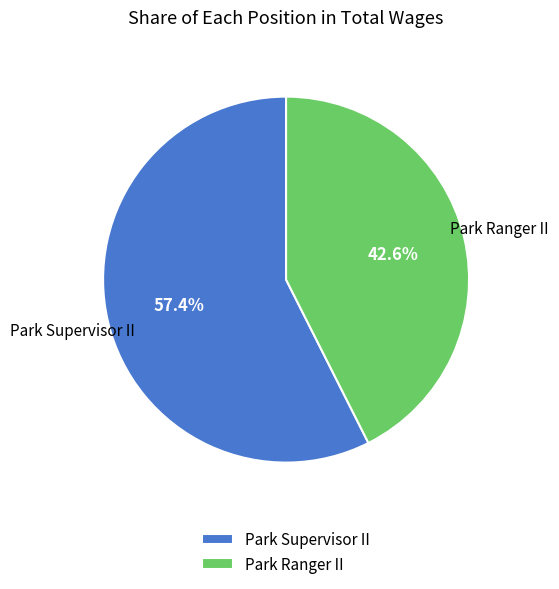

Combined, do Park Supervisor II and Park Ranger II account for over 50%?

Yes